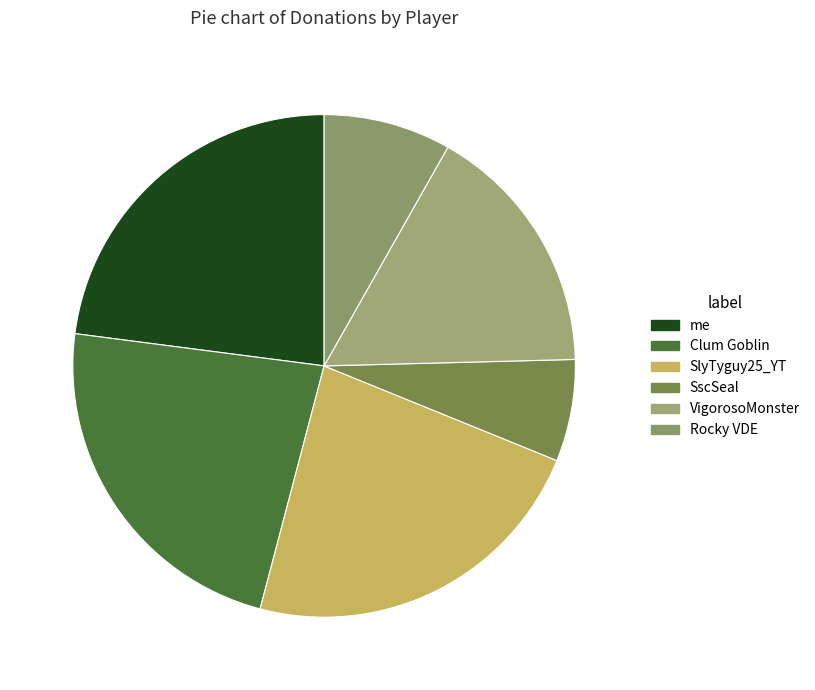

Rank the categories by value from highest to lowest.

me, Clum Goblin, SlyTyguy25_YT, VigorosoMonster, Rocky VDE, SscSeal